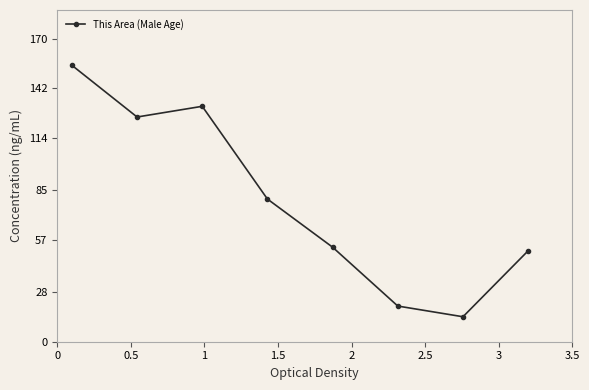

How many interior local valleys (lower than both neighbors) does the data have?

2